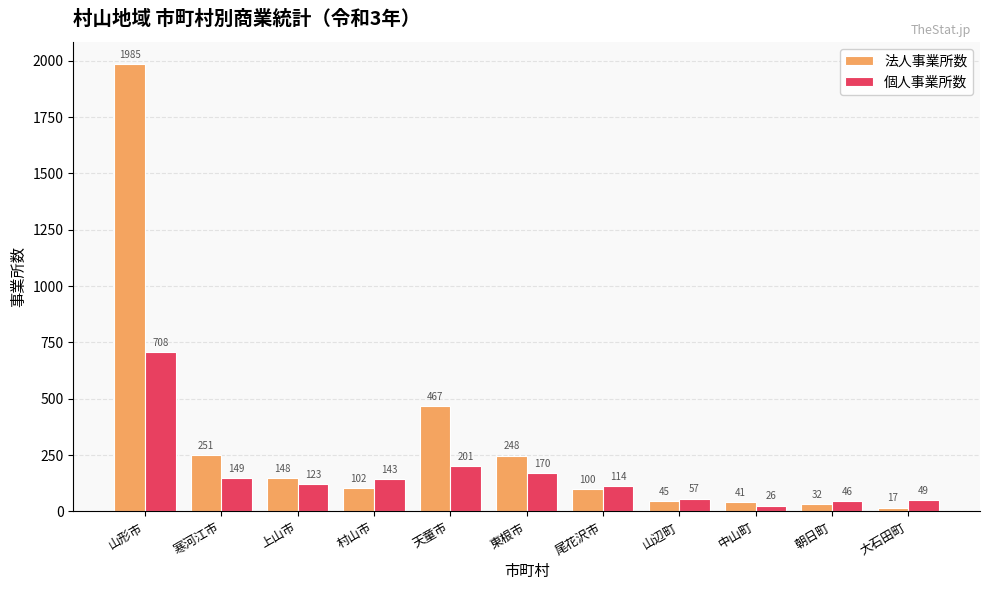

Is it true that 法人事業所数 equals 58 at 上山市?

False